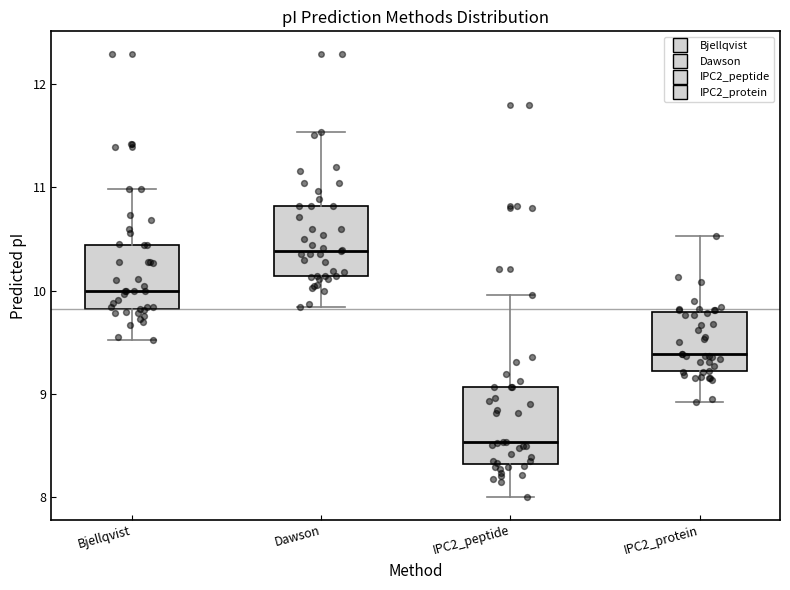

Where does the upper whisker of the box for IPC2_protein end on the y-axis? The values are not printed on the chart, so give them approximately, as read against the axis.

10.5